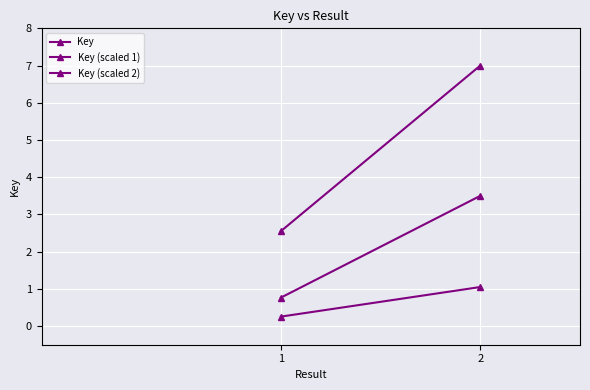

Where does the Key (scaled 1) series first go above 3?

2